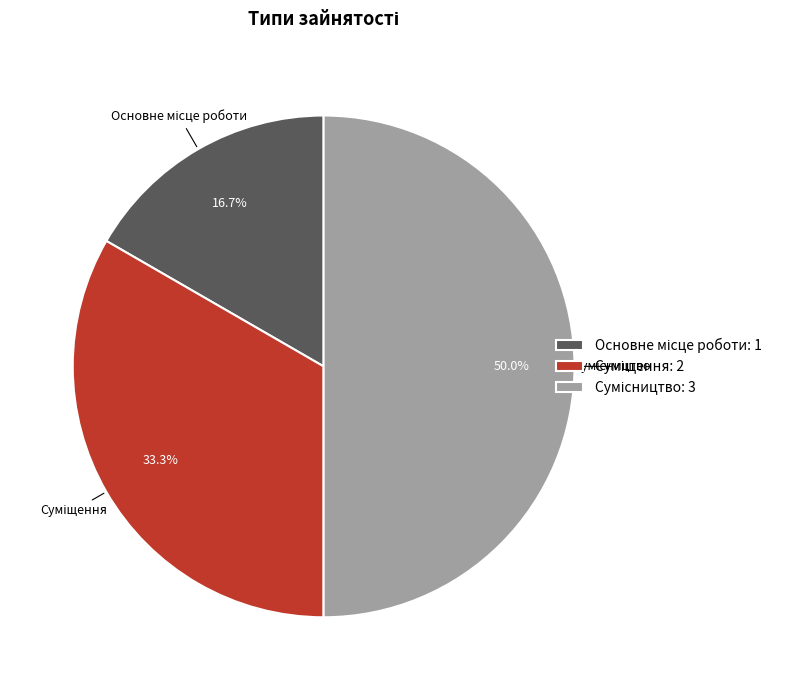

To the nearest percent, what is the average slice percentage?

33%